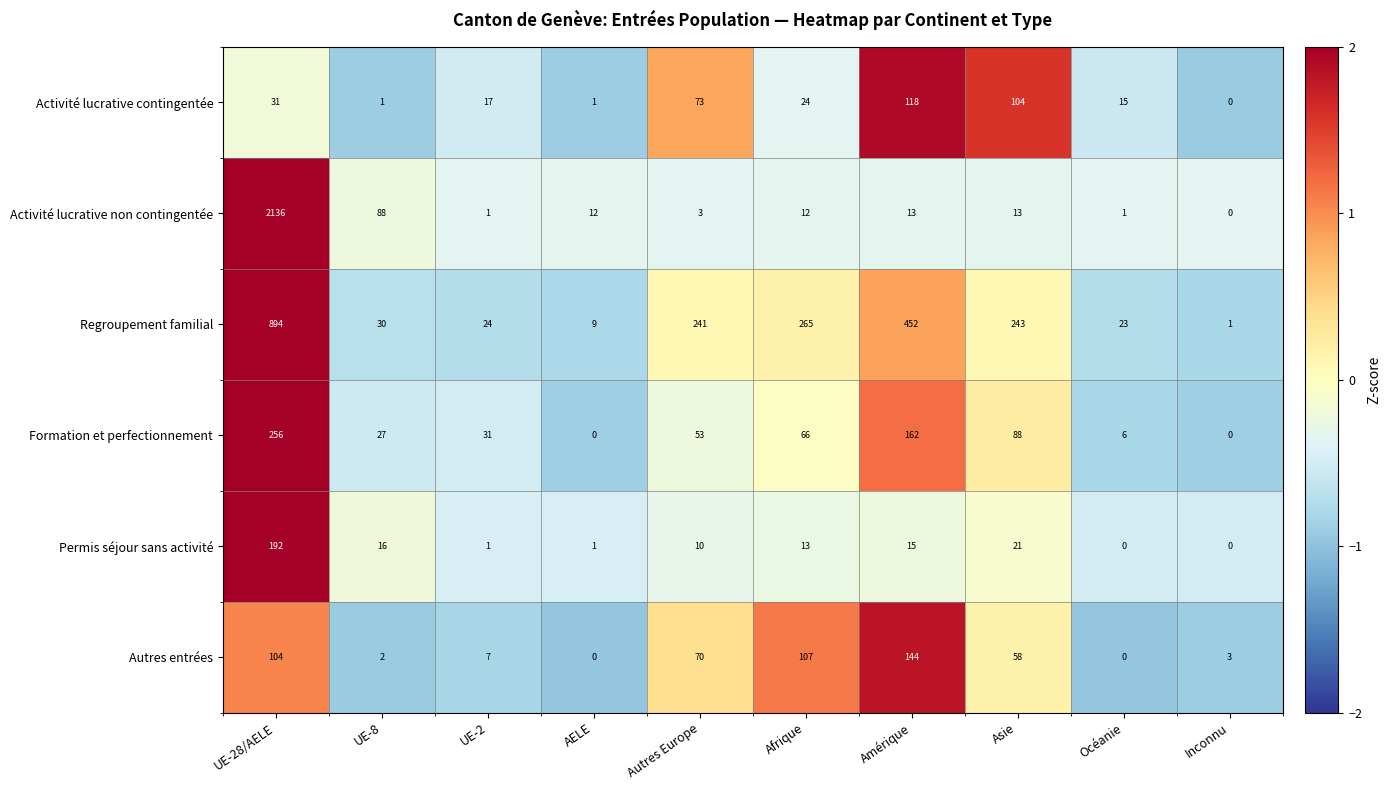

At which label does Permis séjour sans activité first exceed 13?

UE-28/AELE